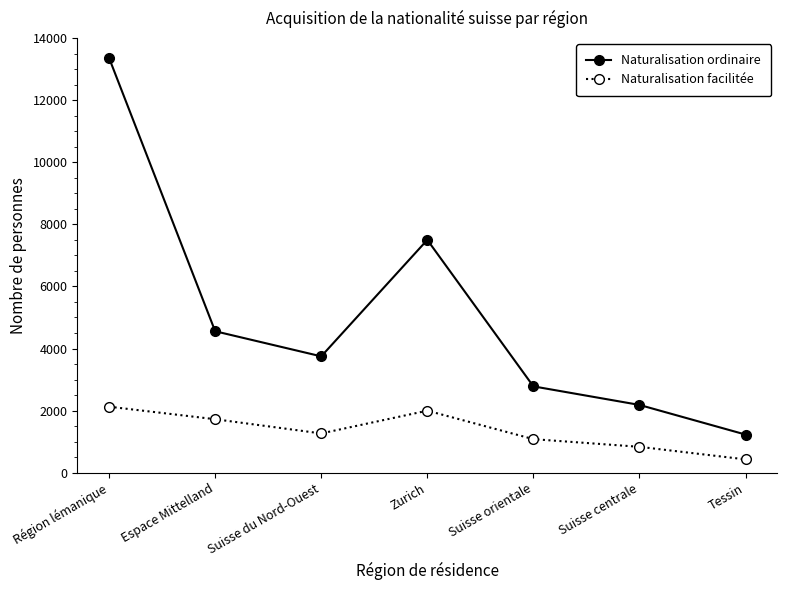

What is the sum of the Naturalisation facilitée values at Région lémanique and Tessin?

2552